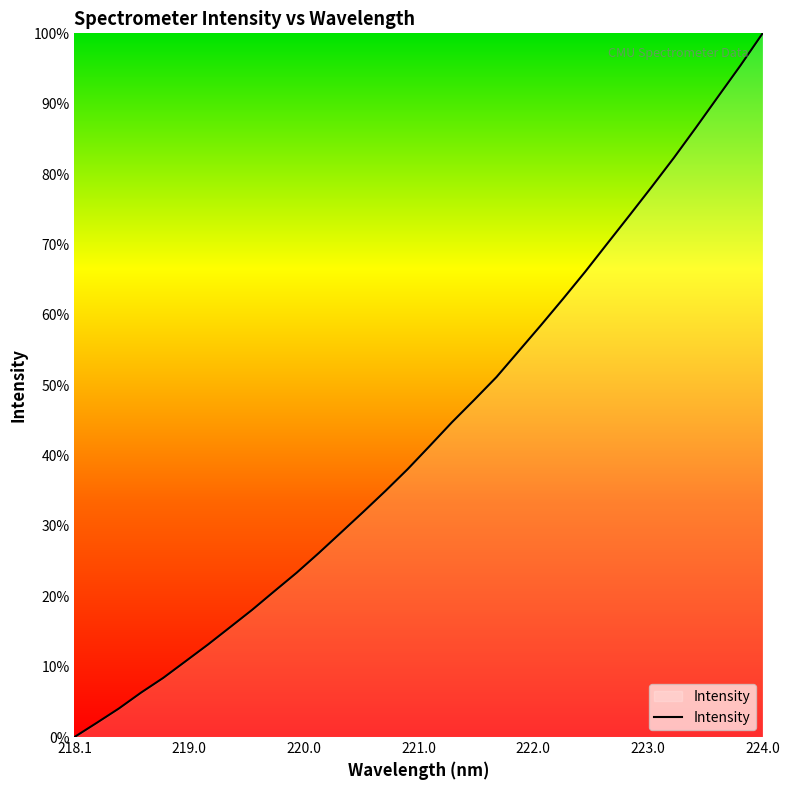

Is this an area chart (filled region under the line)?

Yes